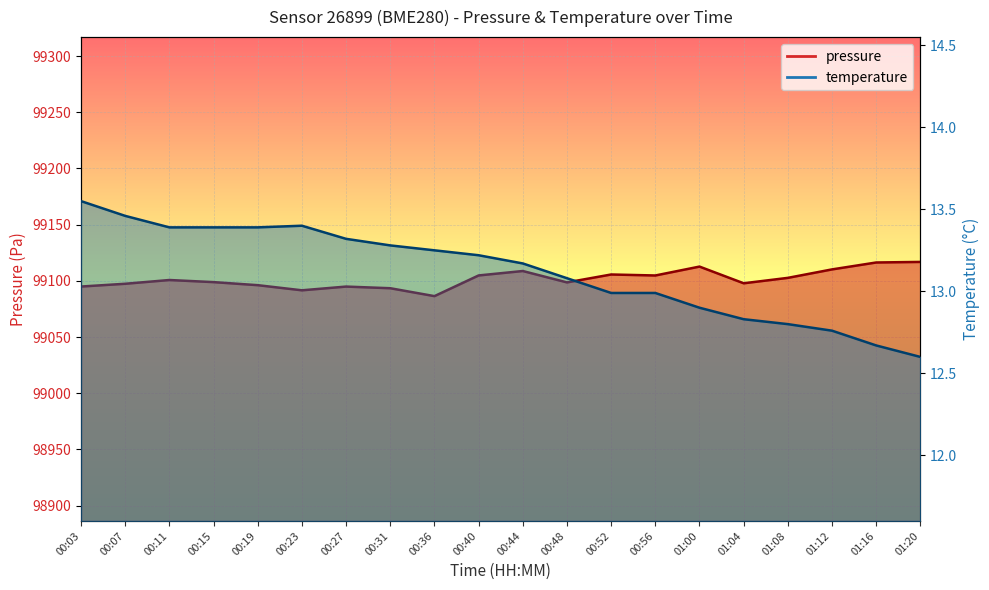

Reading right to left, extract all data points from this chart.

pressure: 99116.8	99116.3	99110.2	99102.6	99097.8	99112.7	99104.8	99105.6	99098.6	99108.7	99104.8	99086.4	99093.4	99094.9	99091.6	99096.1	99098.8	99100.7	99097.4	99094.9
temperature: 12.6	12.7	12.8	12.8	12.8	12.9	13.0	13.0	13.1	13.2	13.2	13.2	13.3	13.3	13.4	13.4	13.4	13.4	13.5	13.6